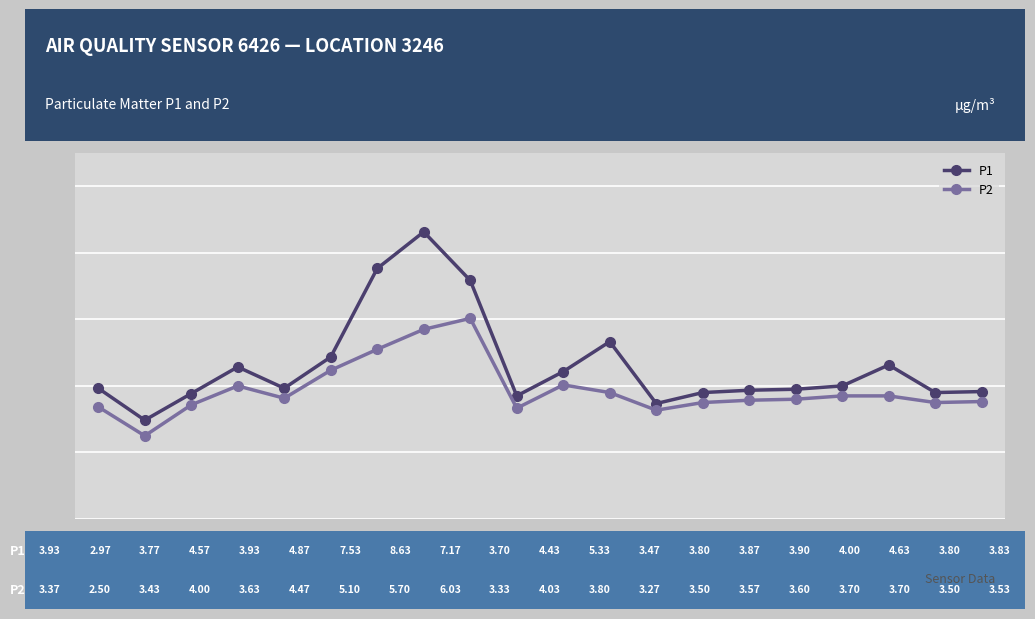

At which category is the sum across all series the highest?

00:18